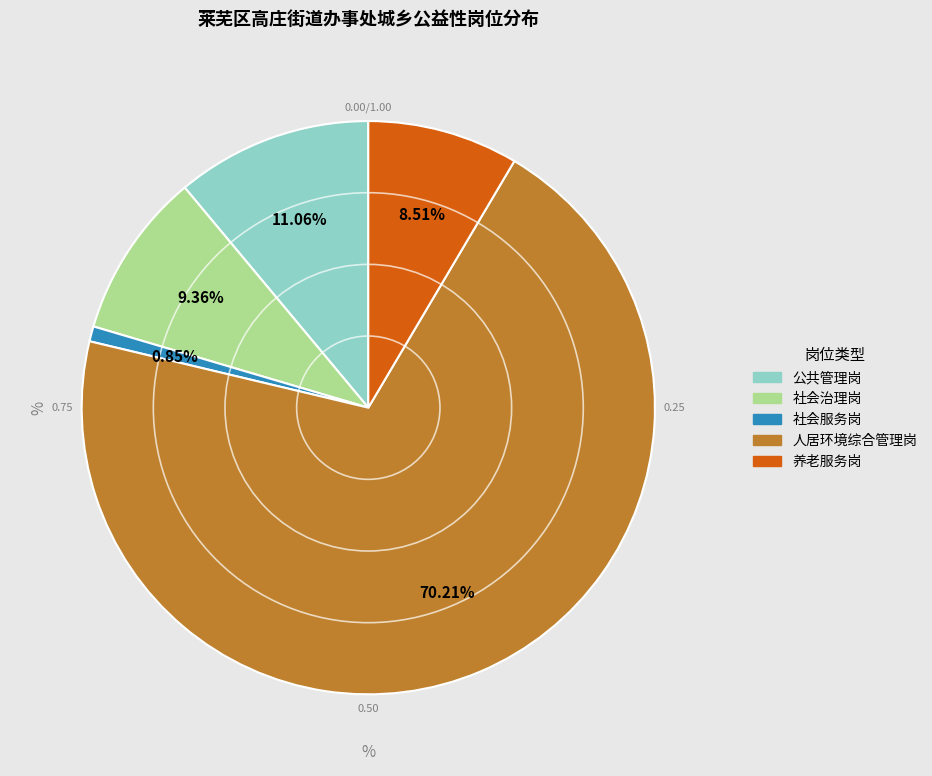

To the nearest percent, what is the average slice percentage?

20%